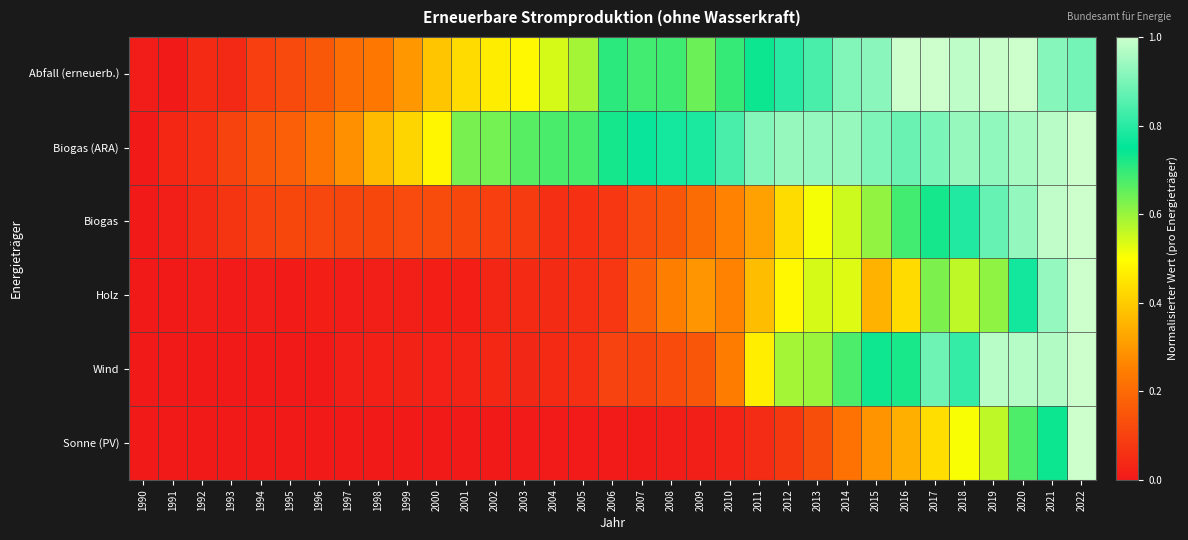

What is the difference between the highest and lowest values at 2015?

0.6